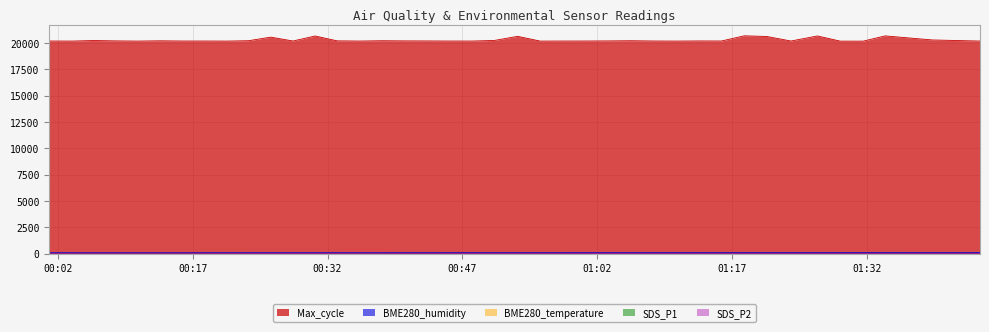

Which has a higher value, 2022/06/20 00:20:47 or 2022/06/20 01:20:53?

2022/06/20 00:20:47